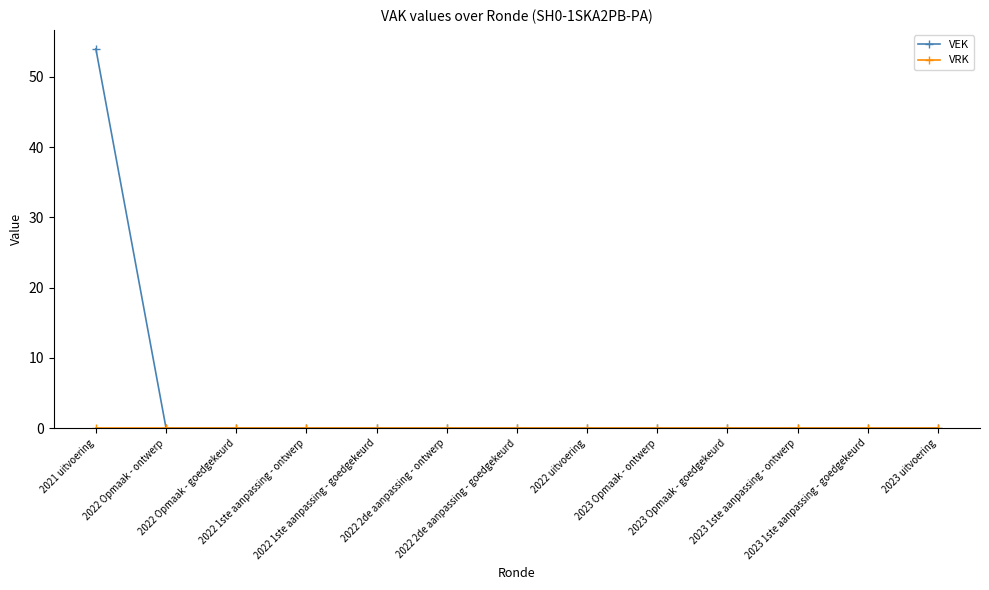

Which series has the largest total across all categories?

VEK